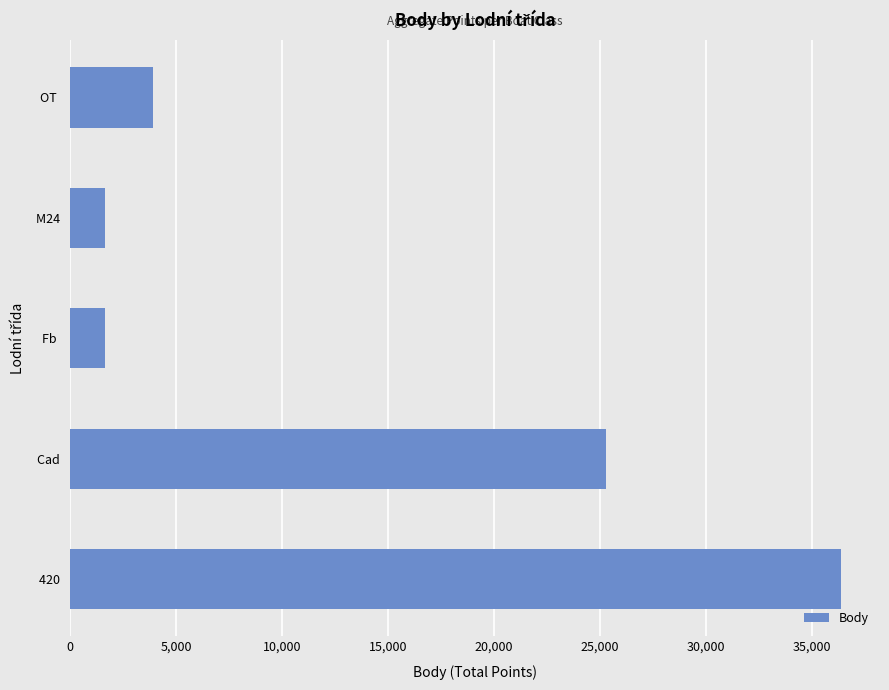

What is the approximate value at OT   ?

3929